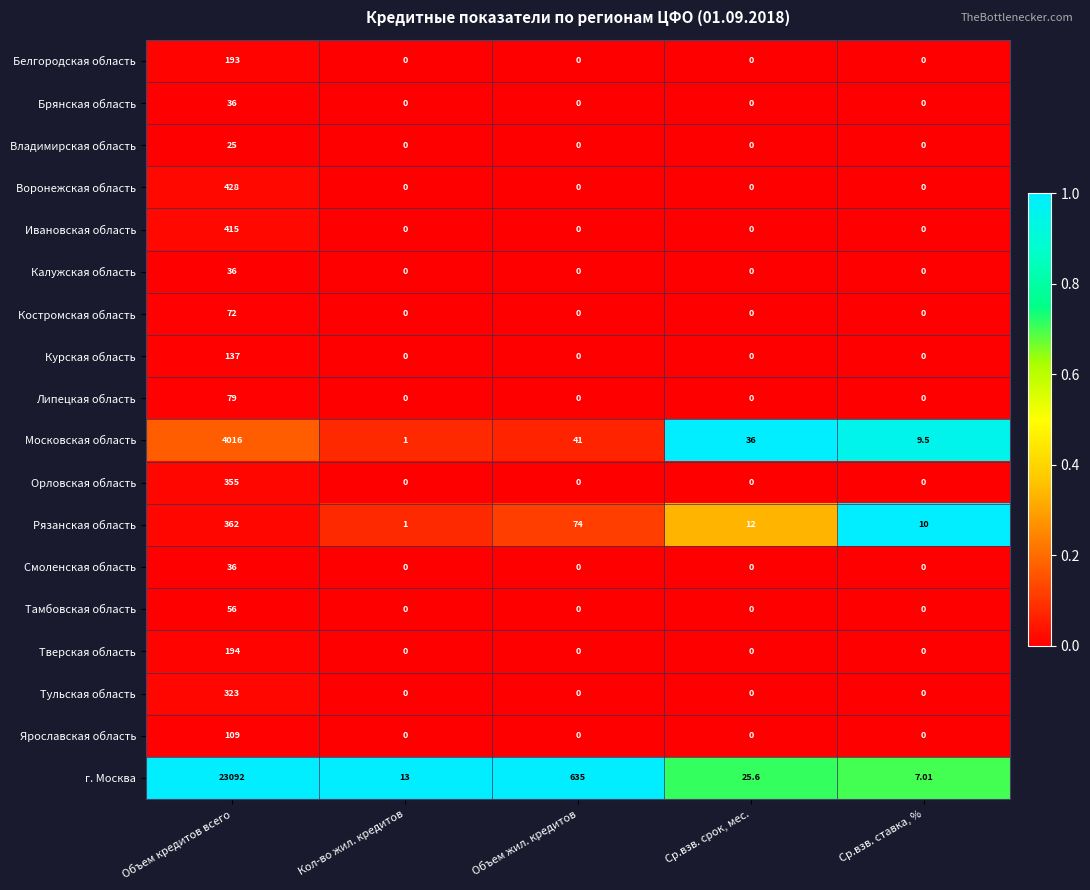

Which series has the largest total across all categories?

г. Москва